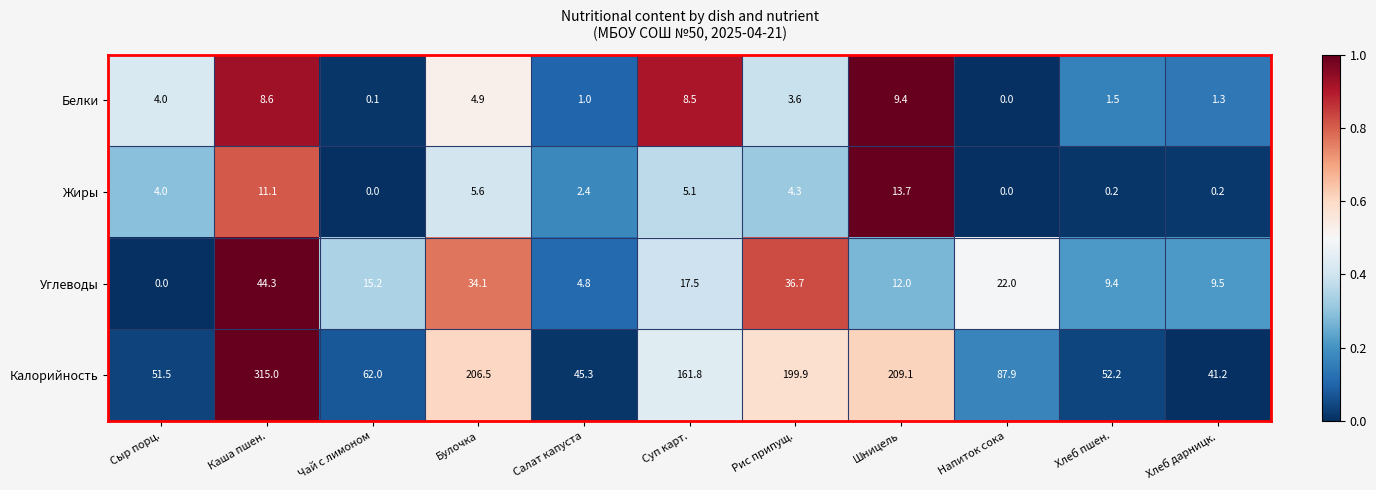

True or false: Углеводы has a value of 7.2 at Шницель.

False